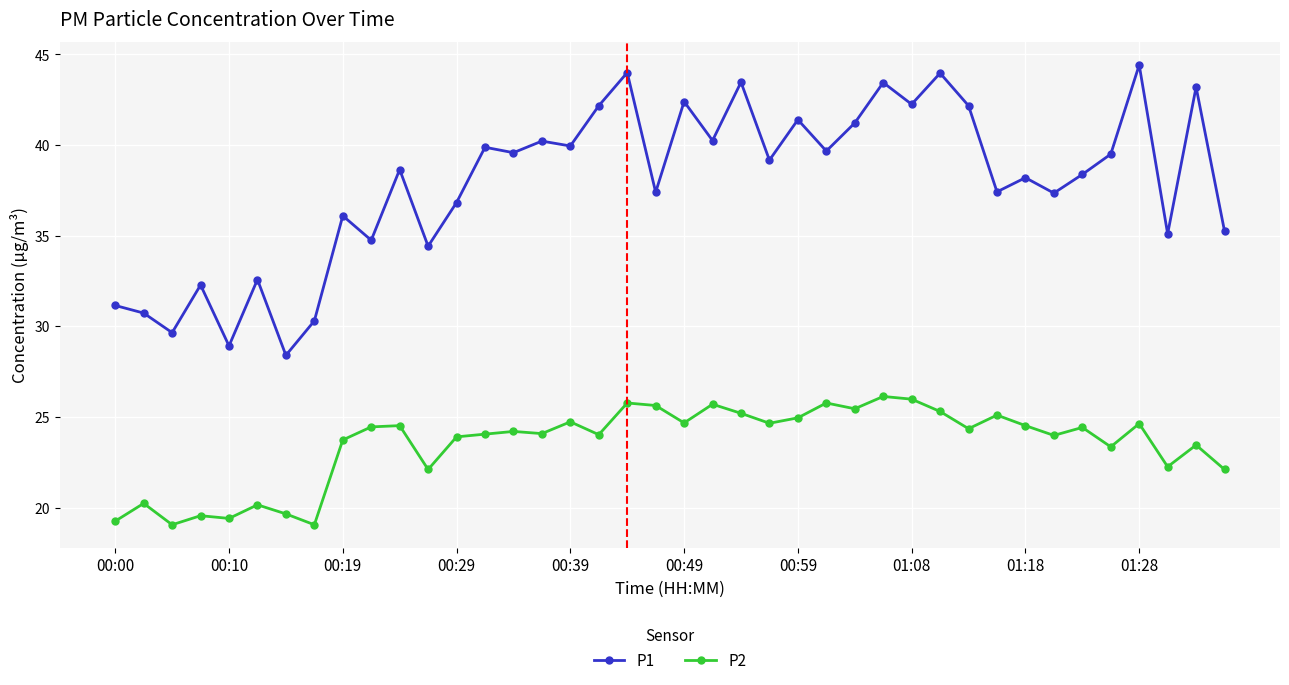

Does the chart have visible grid lines?

Yes